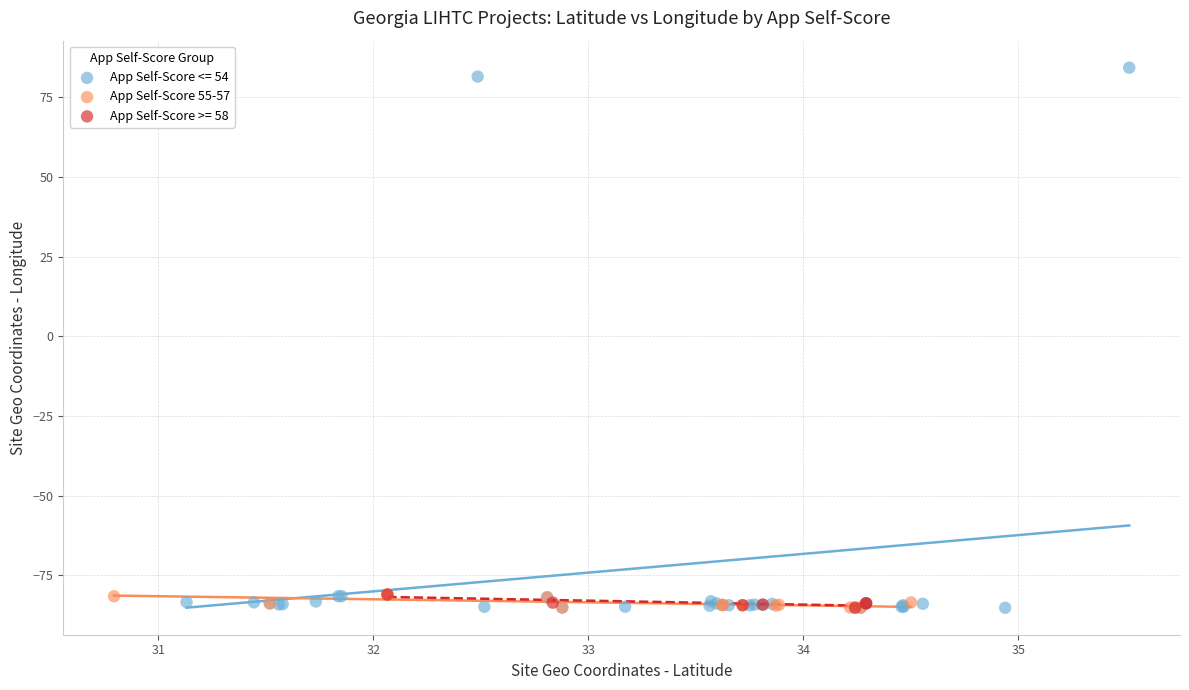

Which series contains the highest Y value?

App Self-Score <= 54